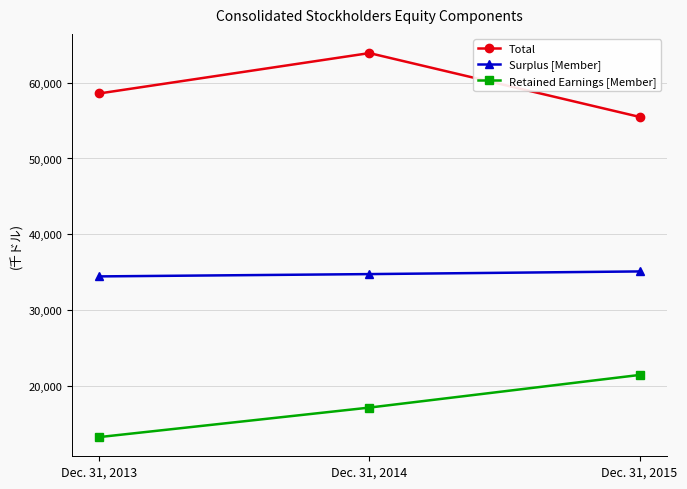

Reading right to left, extract all data points from this chart.

Total: 55488	63908	58583
Surplus [Member]: 35097	34745	34441
Retained Earnings [Member]: 21436	17132	13239